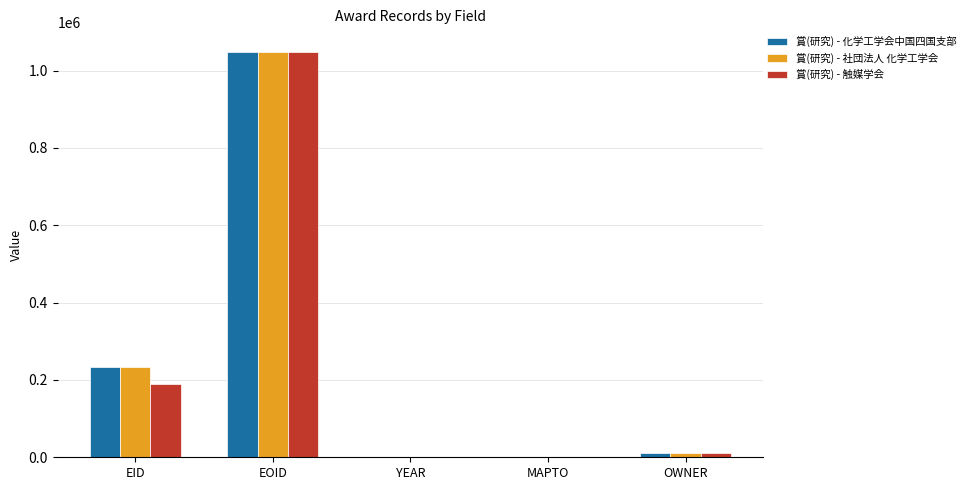

Does the chart contain stacked bars?

No